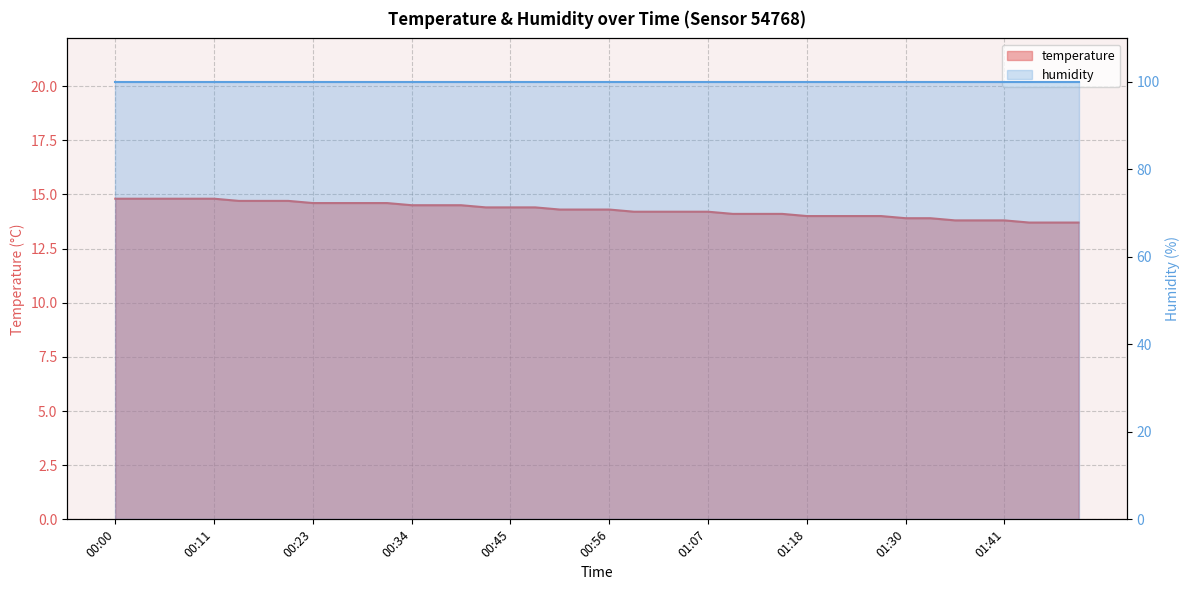

What is the maximum value shown in the chart?

14.8